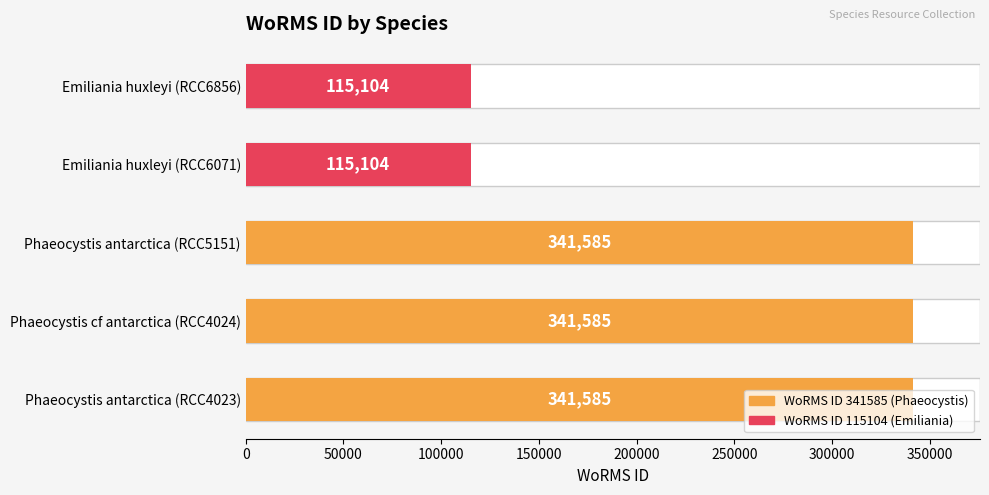

Reading right to left, extract all data points from this chart.

115104	115104	341585	341585	341585